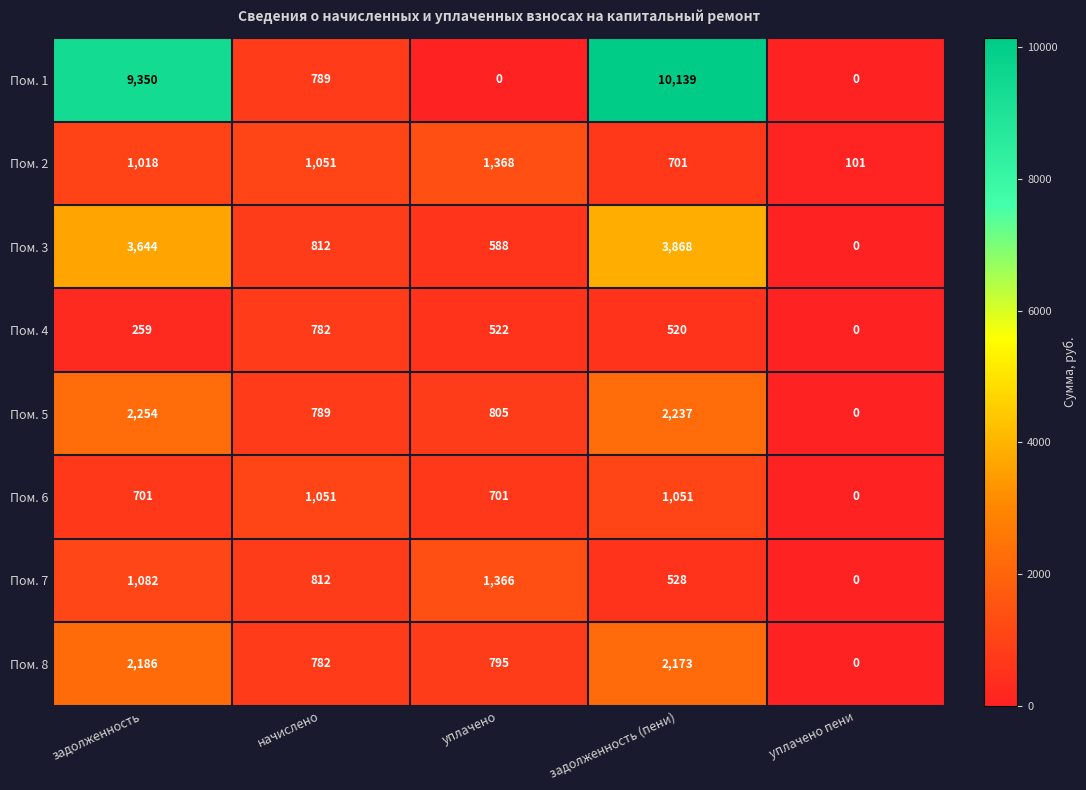

At which category is the sum across all series the highest?

задолженность (пени)